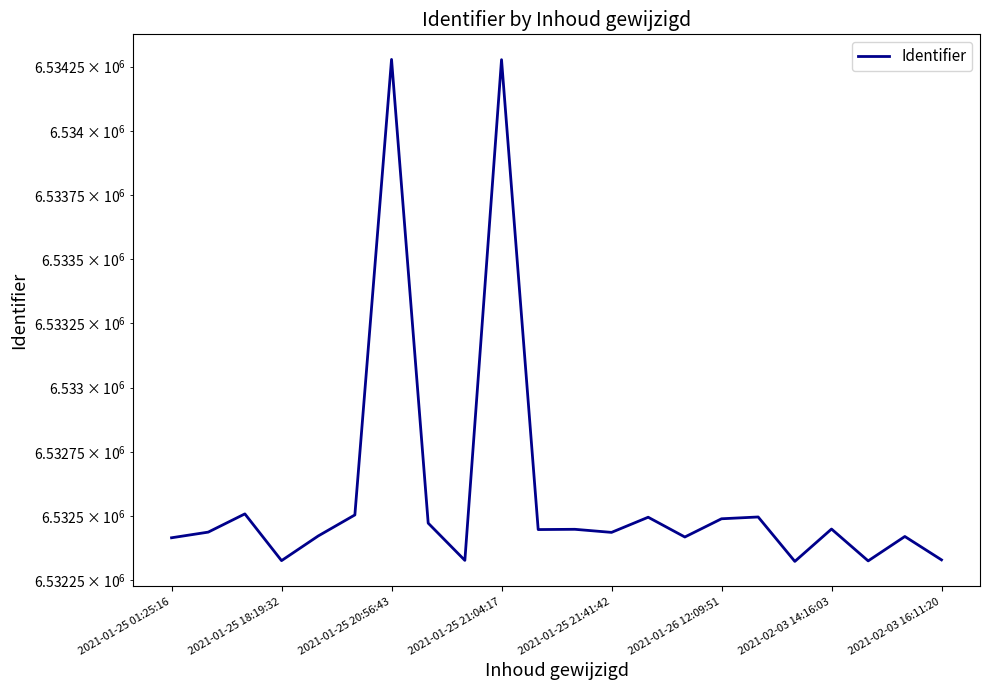

What is the change in value from 14 to 17?

-95